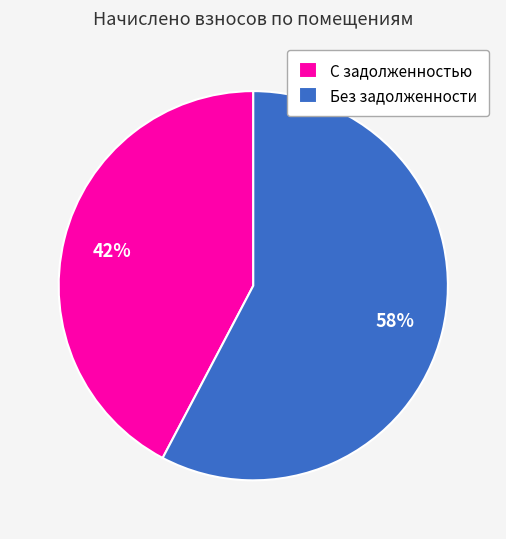

Approximately how many times larger is the value at С задолженностью compared to Без задолженности?

0.7